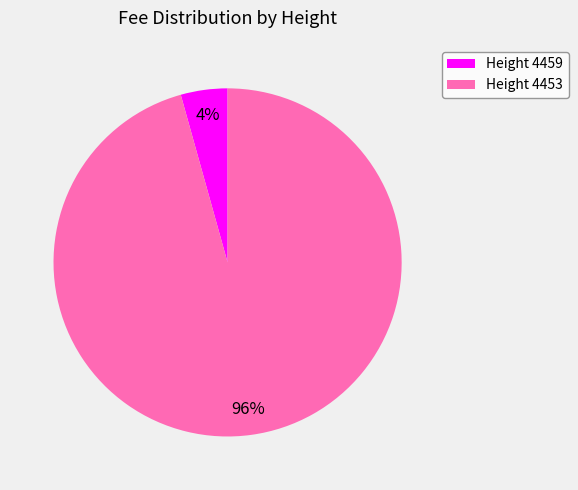

Between Height 4459 and Height 4453, which is larger?

Height 4453